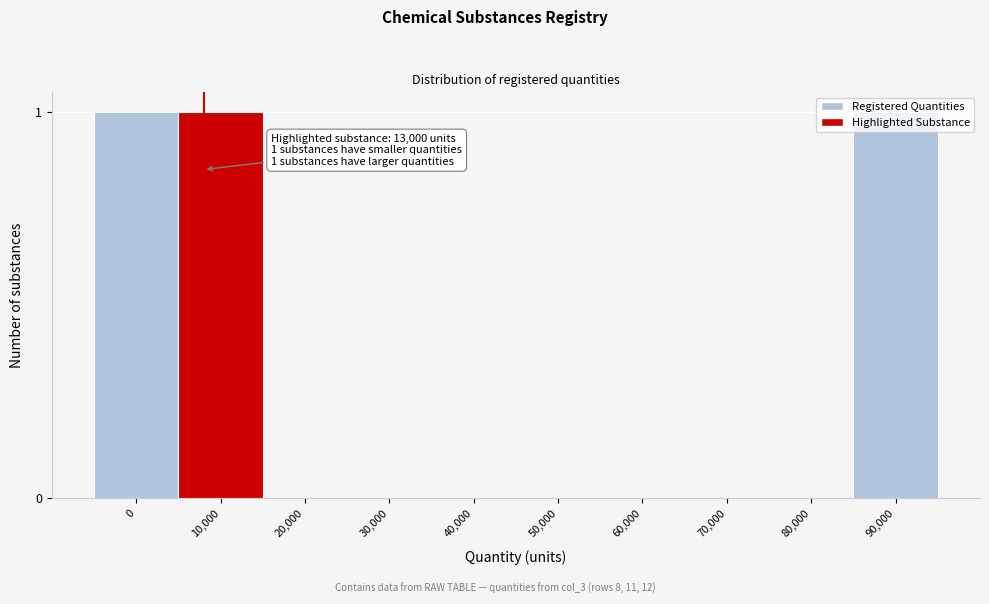

What is the sum of all values?

3